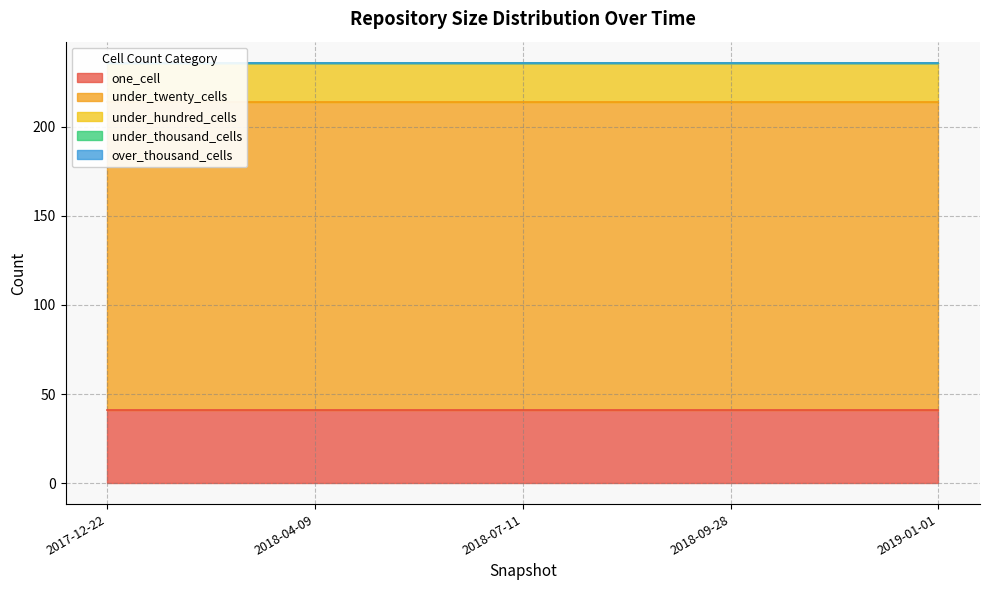

Rank the series at 2019-01-01 from highest to lowest value.

under_twenty_cells, one_cell, under_hundred_cells, under_thousand_cells, over_thousand_cells